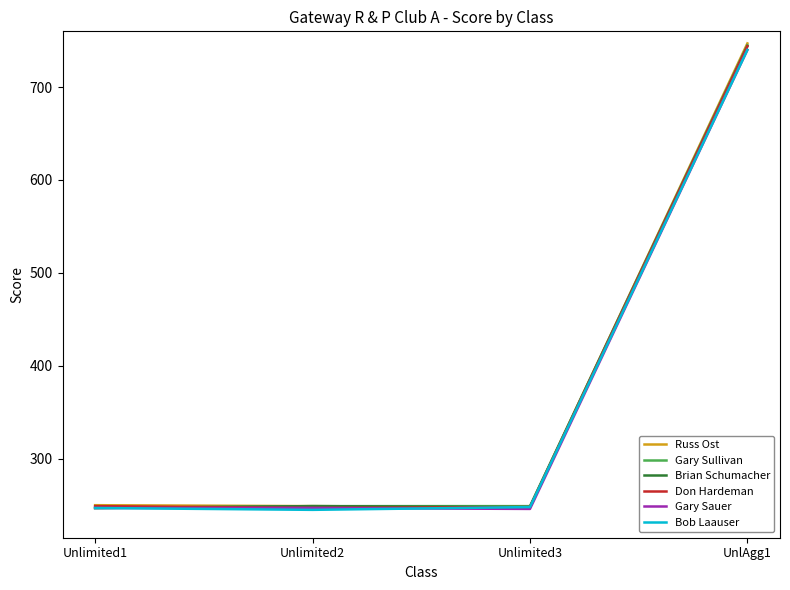

At which category is the sum across all series the highest?

UnlAgg1